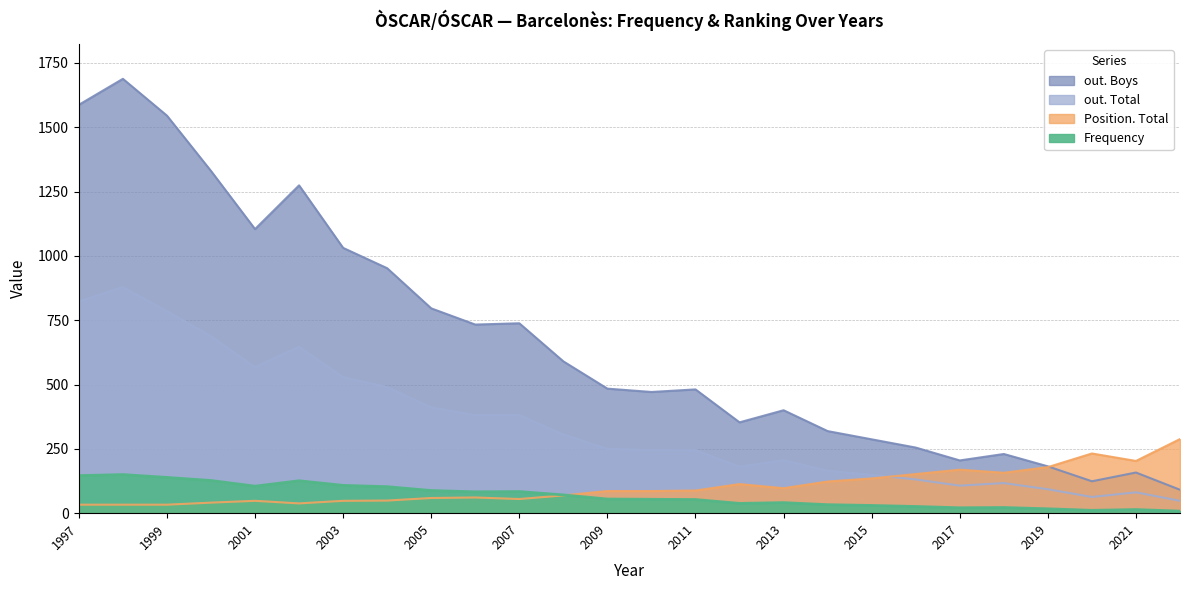

Reading right to left, what are all the values shown in this chart?

Frequency: 2022=8	2021=14	2020=11	2019=17	2018=22	2017=21	2016=26	2015=30	2014=33	2013=41	2012=38	2011=53	2010=54	2009=55	2008=71	2007=84	2006=83	2005=88	2004=103	2003=108	2002=126	2001=105	2000=127	1999=139	1998=150	1997=146
Position. Total: 2022=288	2021=203	2020=232	2019=179	2018=157	2017=169	2016=152	2015=135	2014=123	2013=97	2012=113	2011=88	2010=86	2009=86	2008=69	2007=55	2006=61	2005=59	2004=49	2003=48	2002=38	2001=48	2000=41	1999=33	1998=33	1997=33
out. Total: 2022=48	2021=81	2020=63	2019=93	2018=117	2017=107	2016=131	2015=149	2014=165	2013=206	2012=181	2011=245	2010=245	2009=250	2008=306	2007=381	2006=381	2005=411	2004=490	2003=529	2002=647	2001=568	2000=688	1999=785	1998=879	1997=823
out. Boys: 2022=91	2021=158	2020=124	2019=182	2018=230	2017=205	2016=255	2015=287	2014=319	2013=400	2012=353	2011=481	2010=471	2009=484	2008=590	2007=738	2006=733	2005=796	2004=952	2003=1031	2002=1274	2001=1104	2000=1330	1999=1545	1998=1688	1997=1587